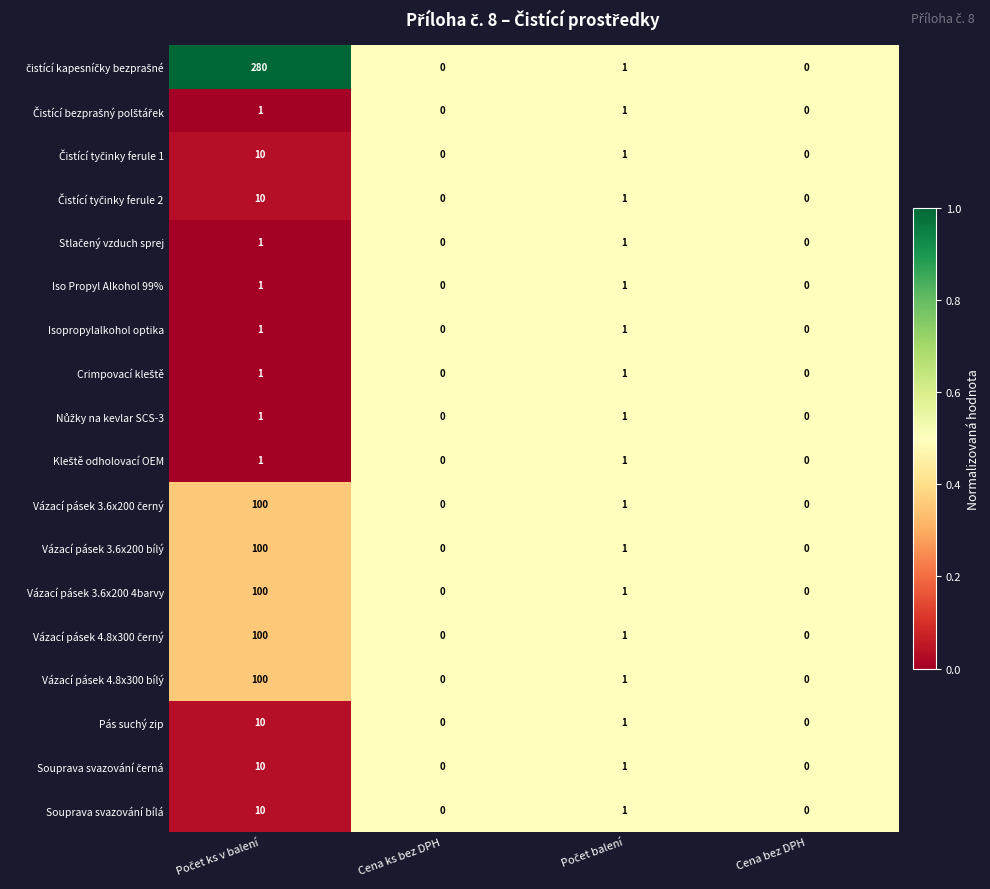

The value of Souprava svazování bílá at Cena ks bez DPH is 0. True or false?

True